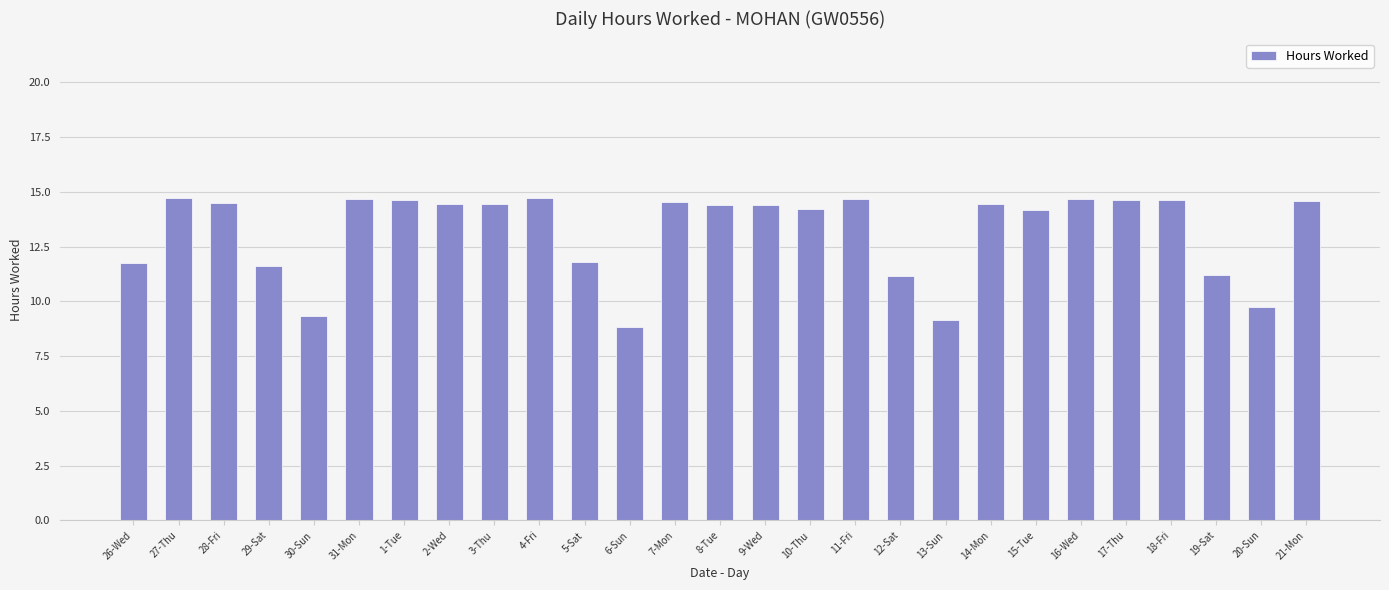

What is the greatest value displayed?

14.7